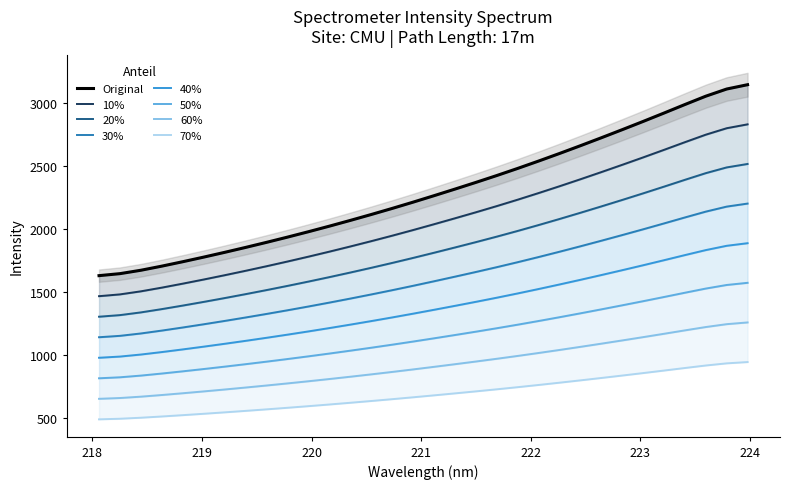

Which category has the highest value across all series?

223.9802